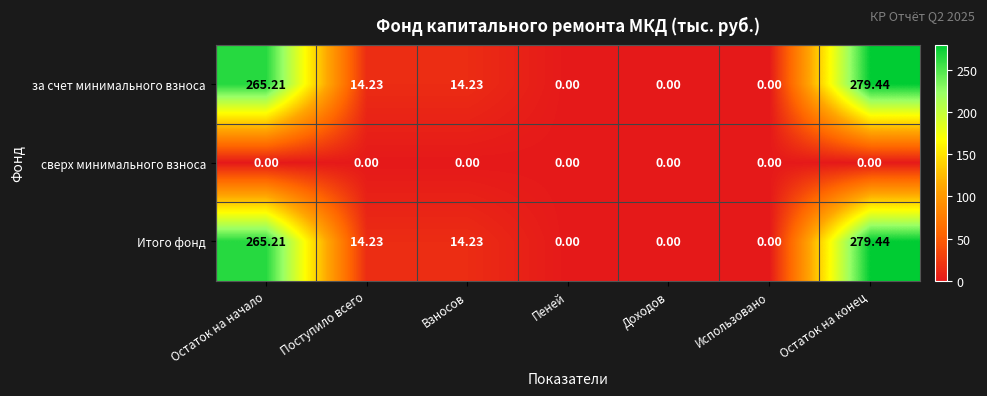

At which category is the sum across all series the highest?

Остаток на конец